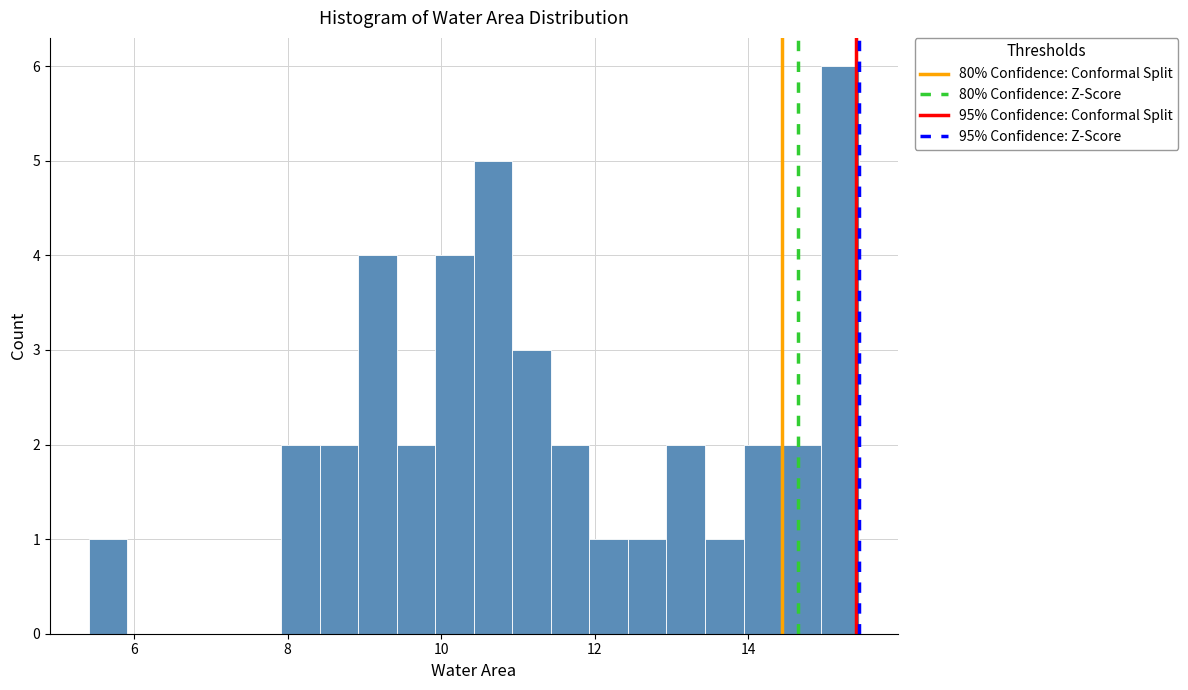

Read against the x-axis, roughly where is the centre of the tallest bar?

15.2